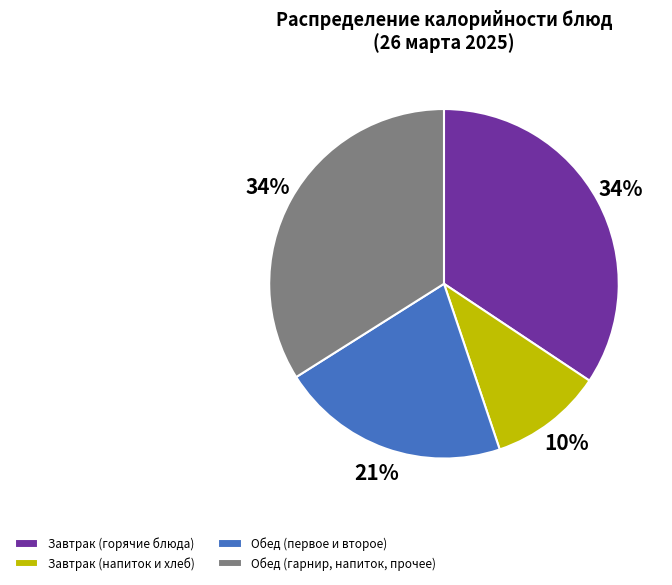

Is it true that Обед (первое и второе) is 13% of the pie?

False